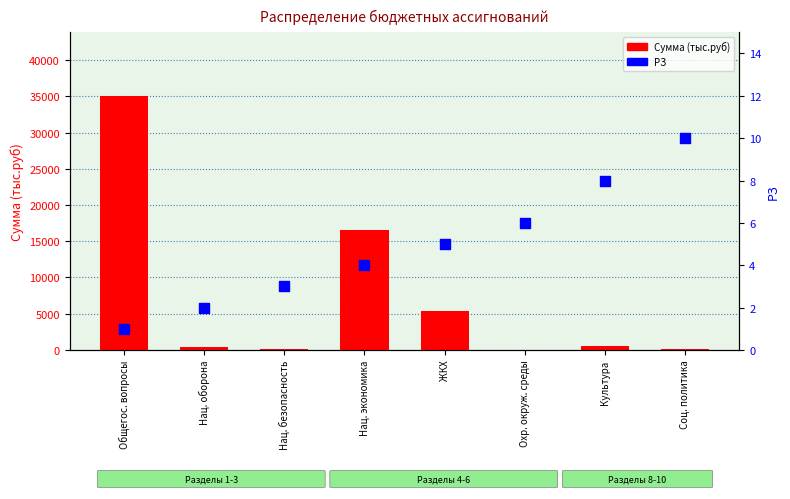

Is the value of РЗ at ЖКХ greater than the value of Сумма (тыс.руб) at ЖКХ?

No